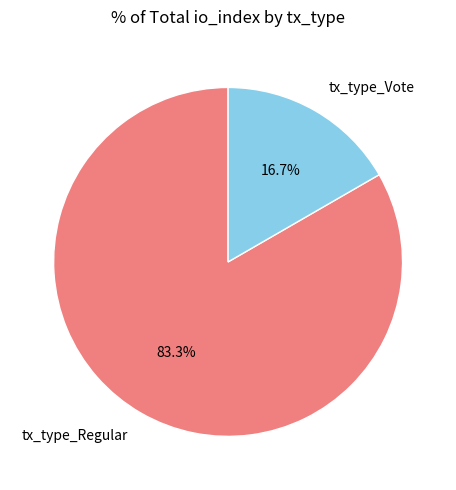

The tx_type_Regular slice represents 71% of the pie. True or false?

False